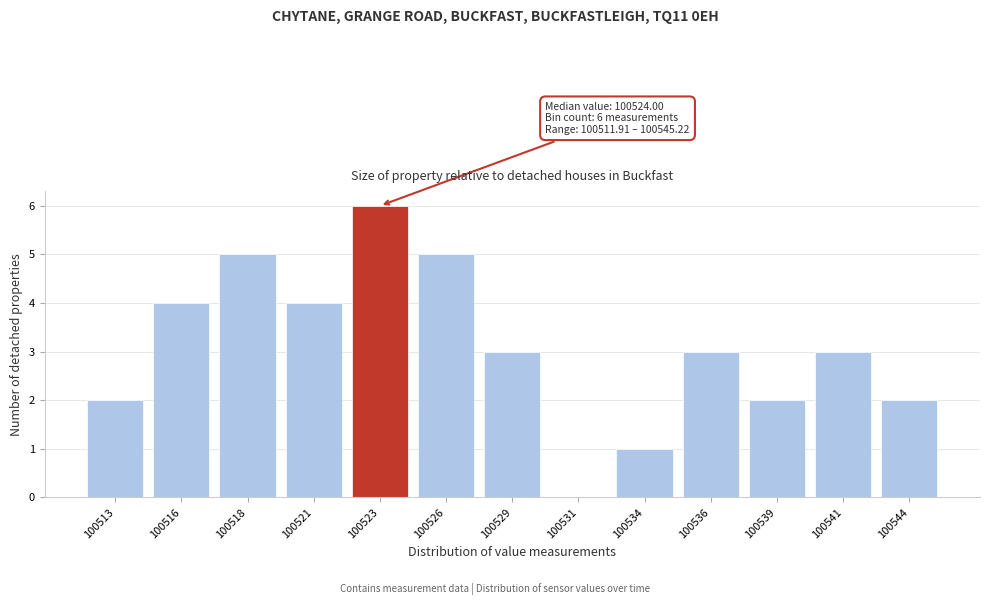

Reading right to left, list all the values displayed in this chart.

100544=2	100541=3	100539=2	100536=3	100534=1	100531=0	100529=3	100526=5	100523=6	100521=4	100518=5	100516=4	100513=2